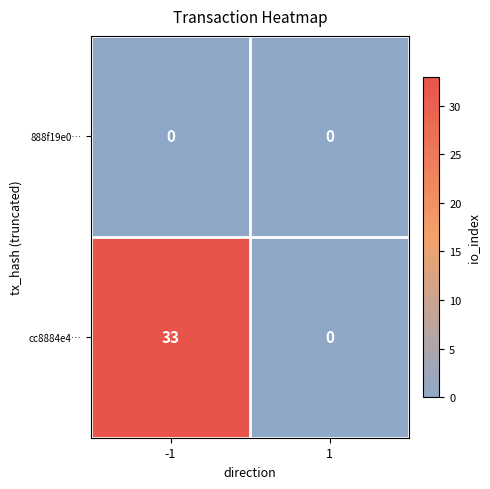

At which category is the sum across all series the highest?

-1